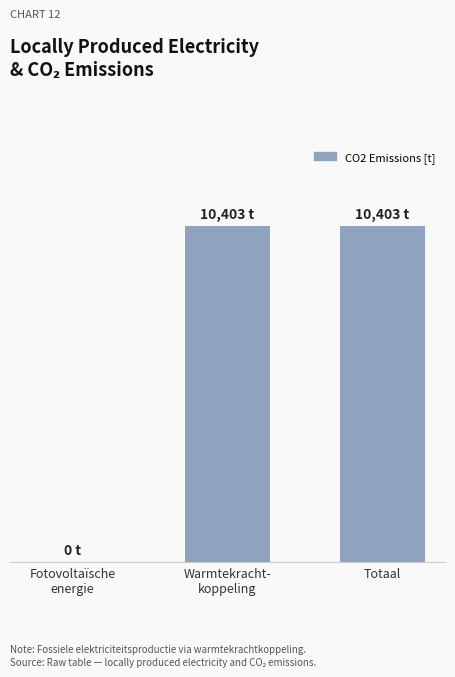

Are the bars grouped side by side (vs. stacked)?

No